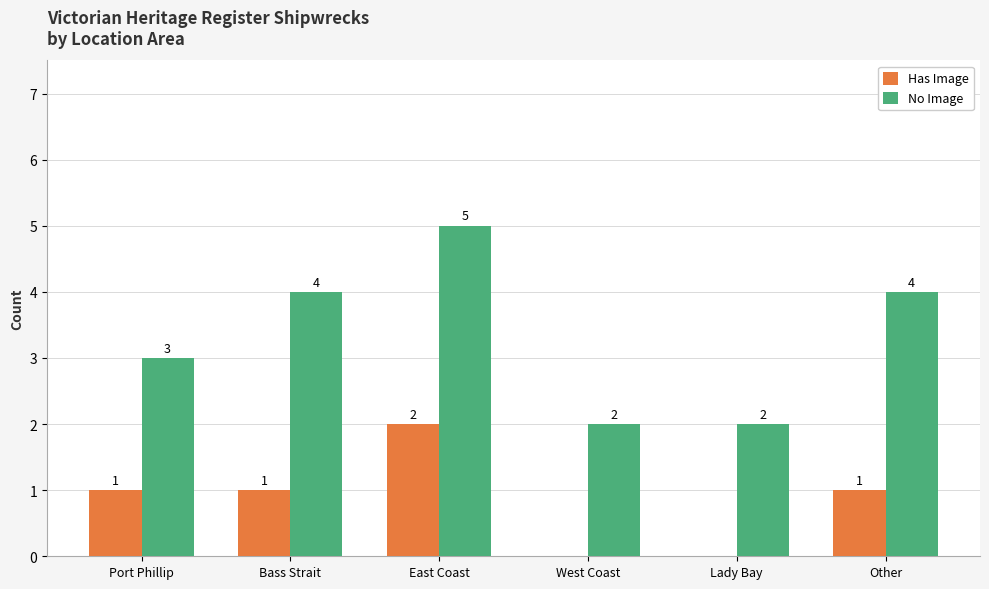

How many groups of bars are there?

6